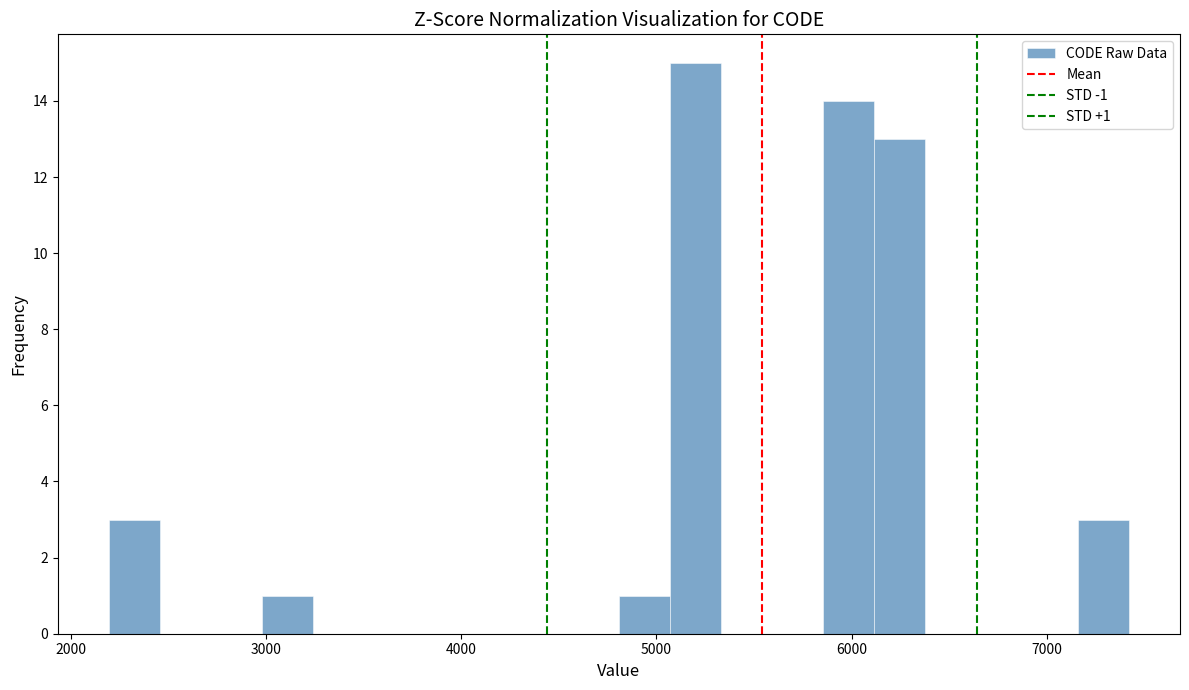

Read against the x-axis, roughly where is the centre of the tallest bar?

5200